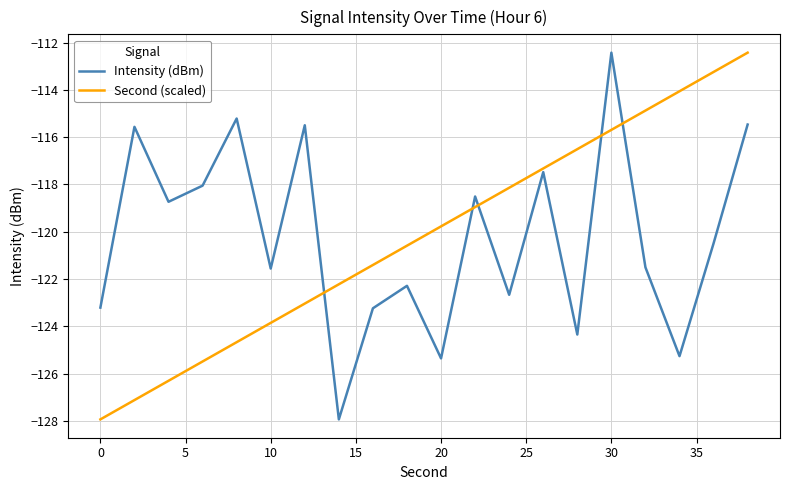

How many intersections are there between Intensity (dBm) and Second (scaled)?

5